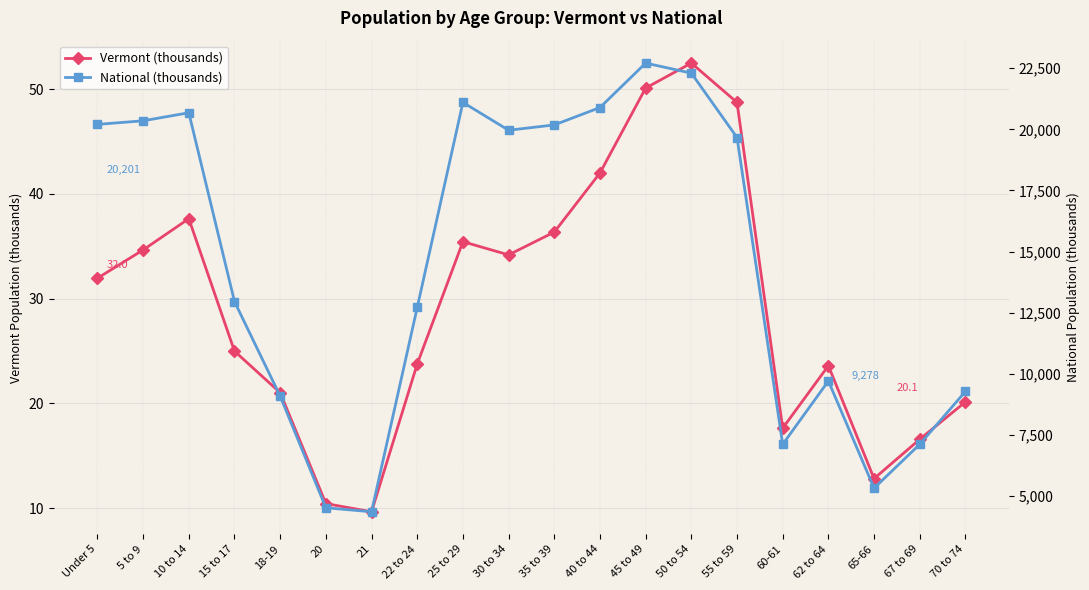

Which category has the highest value across all series?

45 to 49